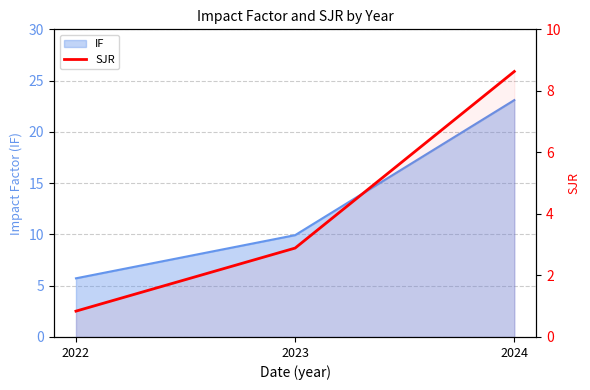

Does the chart have visible grid lines?

Yes